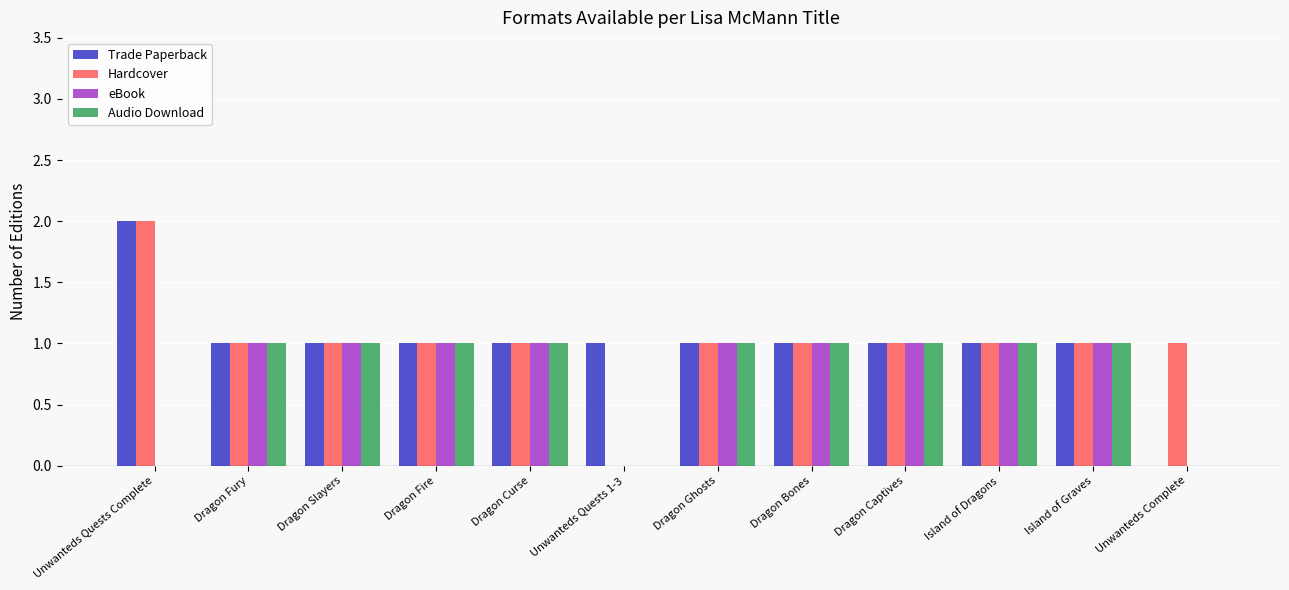

What value does the Audio Download series have at Dragon Captives?

1